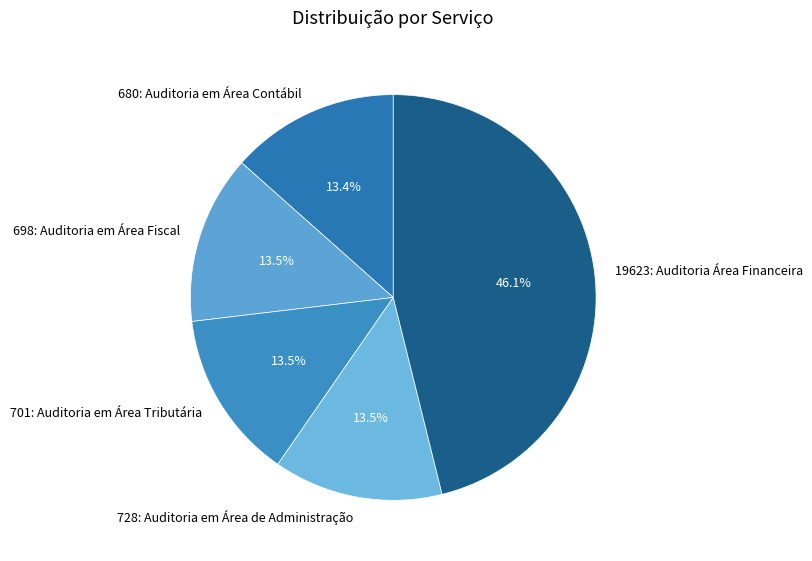

Is the sum of 701: Auditoria em Área Tributária and 19623: Auditoria Área Financeira greater than half?

Yes